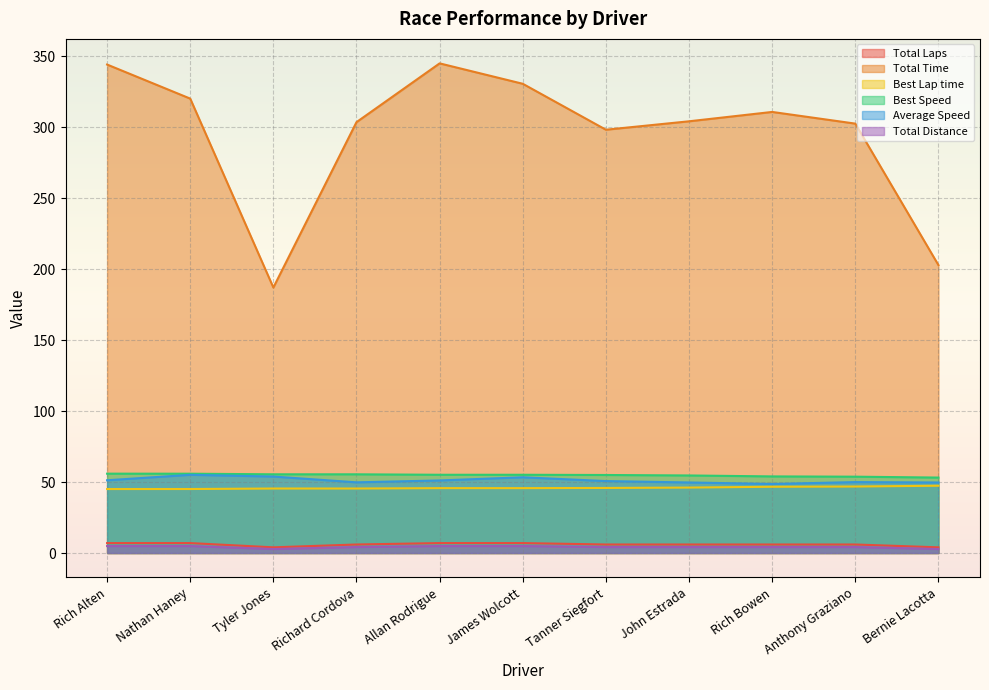

Is it true that Best Lap time equals 82.5 at Rich Bowen?

False